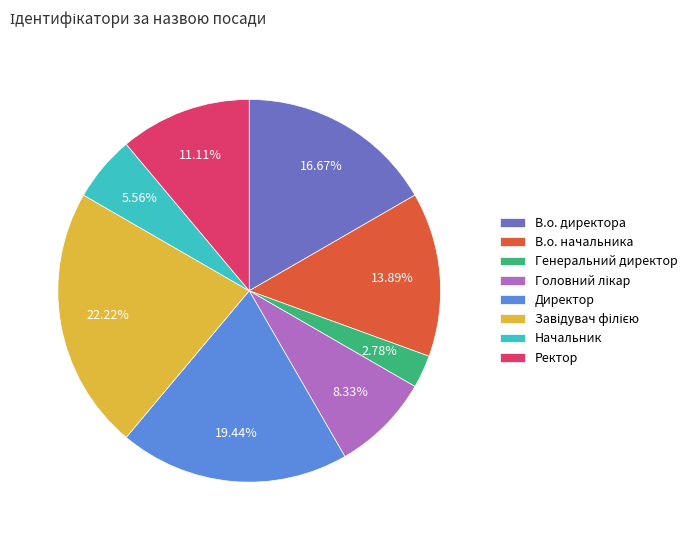

To the nearest percent, what is the average slice percentage?

12%